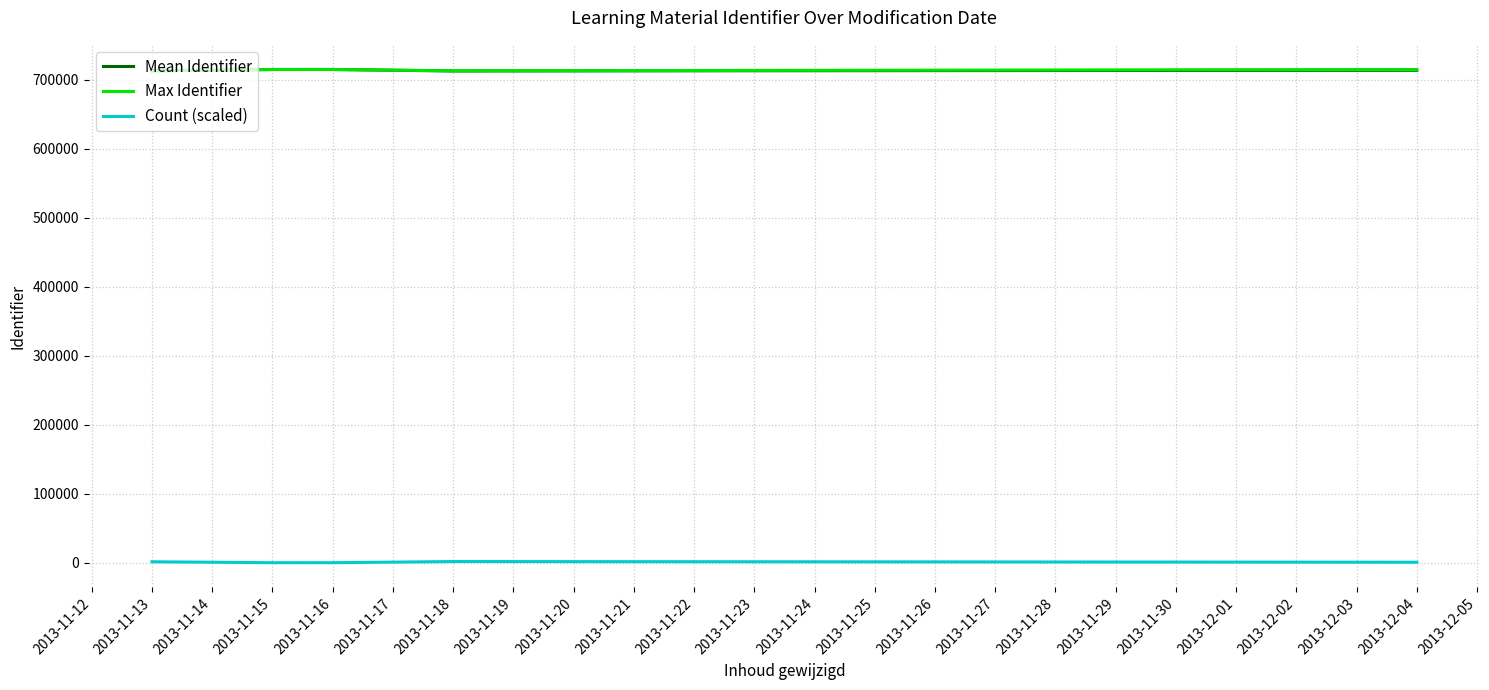

Is the value of Count (scaled) at 2013-11-16 greater than the value of Mean Identifier at 2013-11-18?

No